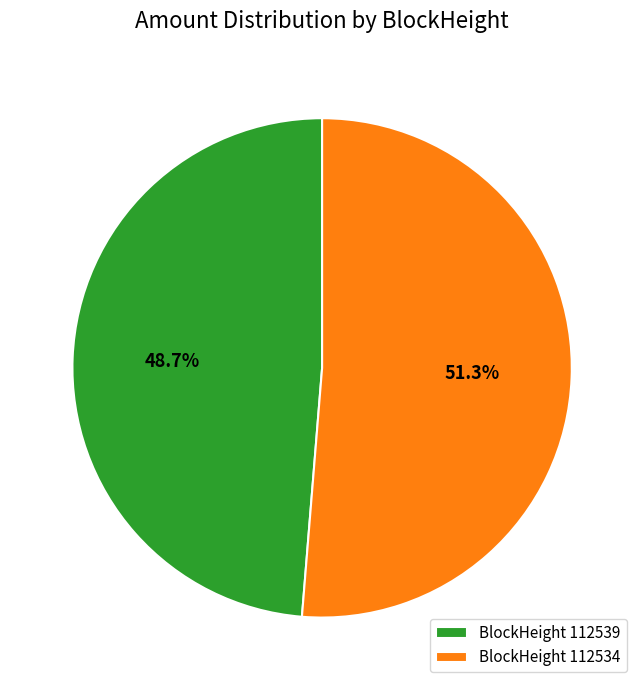

Is there any slice that represents more than half of the pie?

Yes